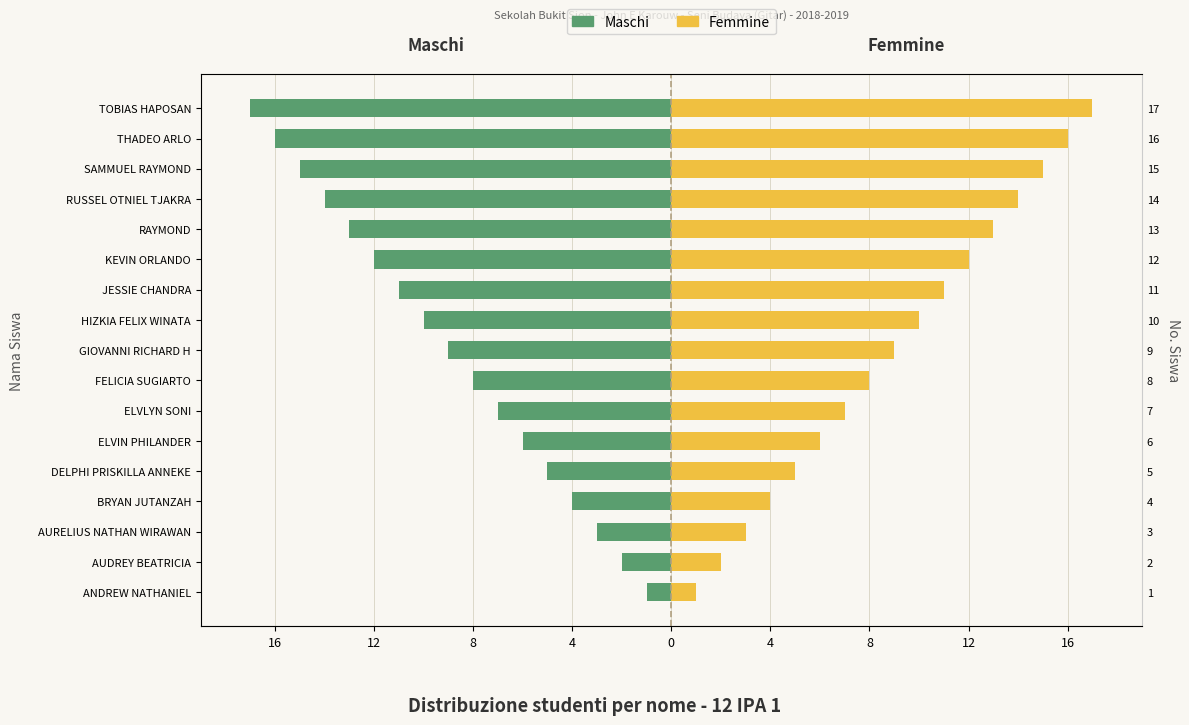

What is the label of the 11th bar from the right?

ELVLYN SONI